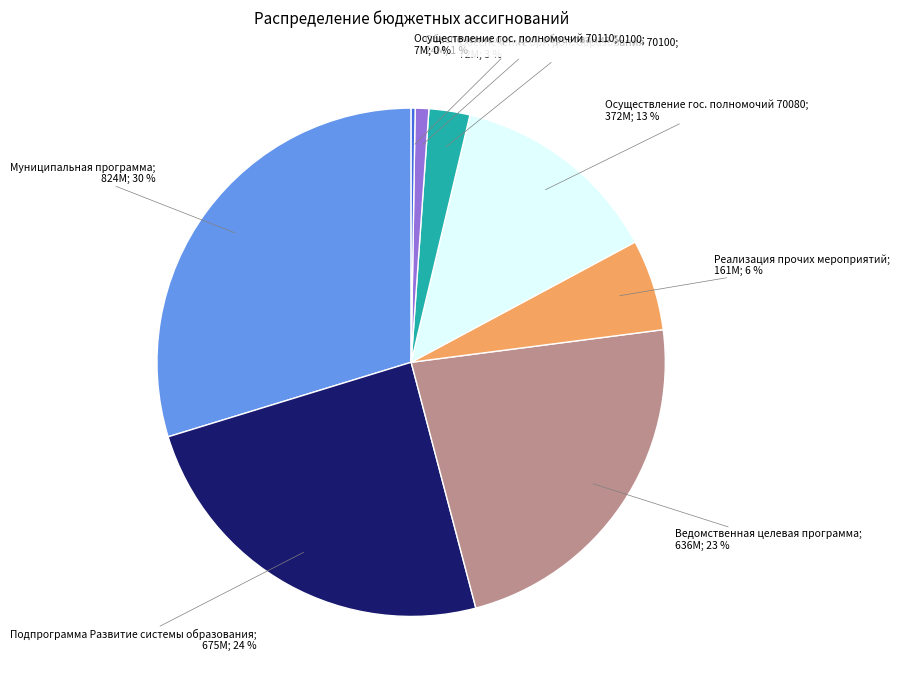

To the nearest percent, what is the average slice percentage?

12%